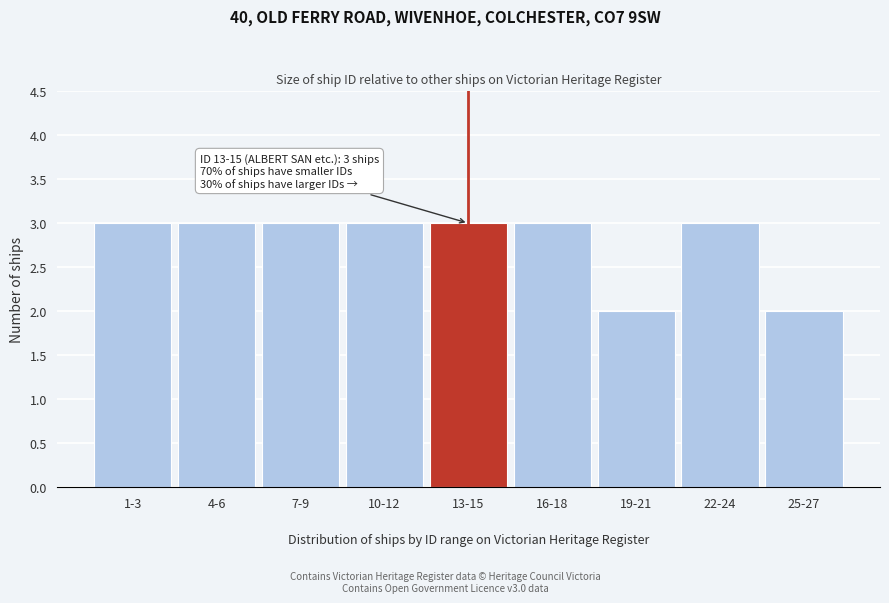

Reading right to left, transcribe all the data shown in this chart.

25-27=2	22-24=3	19-21=2	16-18=3	13-15=3	10-12=3	7-9=3	4-6=3	1-3=3